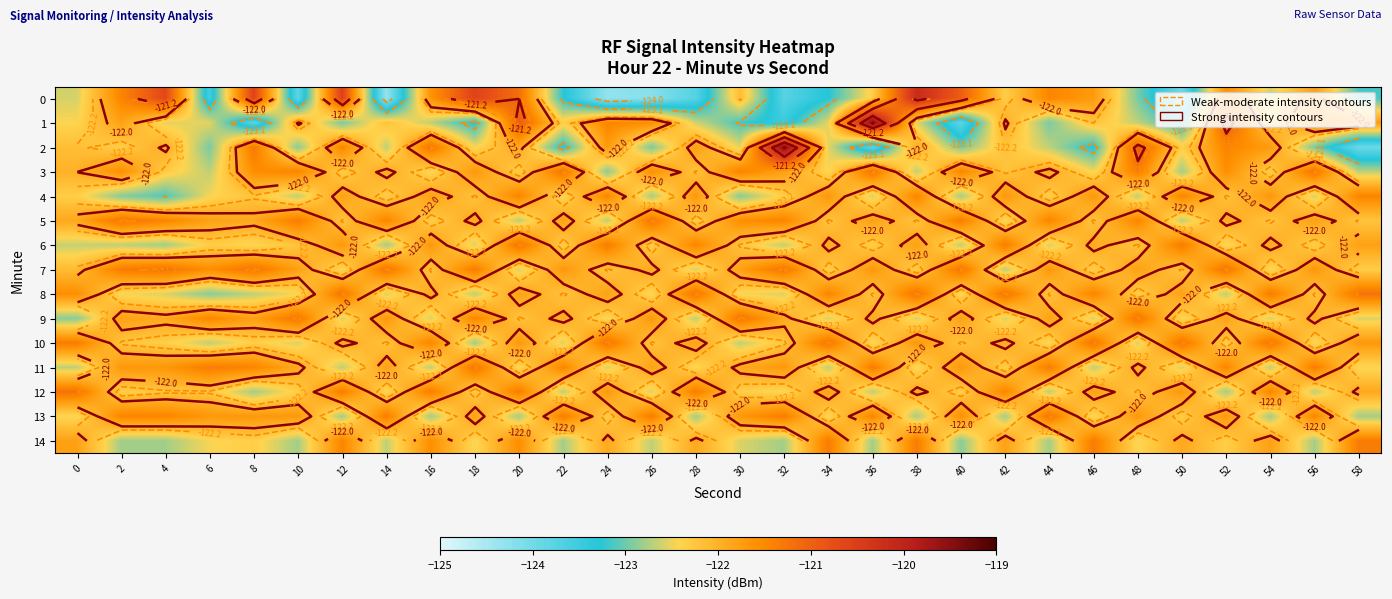

What is the difference between the 14 values at 30 and 36?

0.2